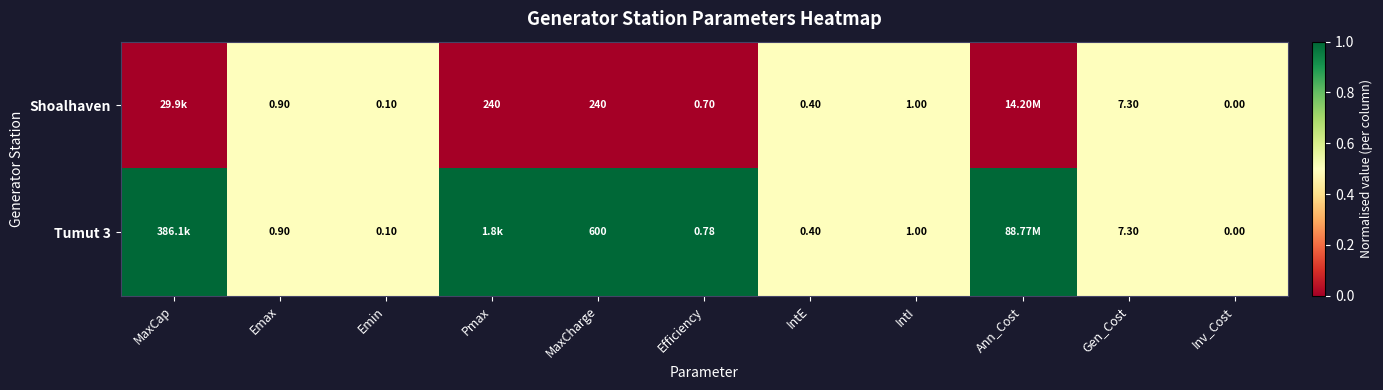

Is the value of Shoalhaven at Pmax greater than the value of Tumut 3 at IntI?

Yes